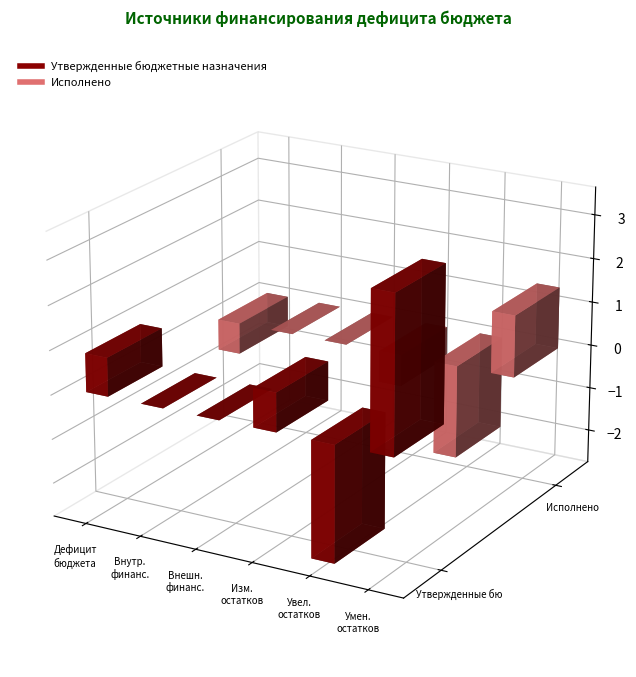

What position from the left is Источники внешнего финансирования бюджета?

3